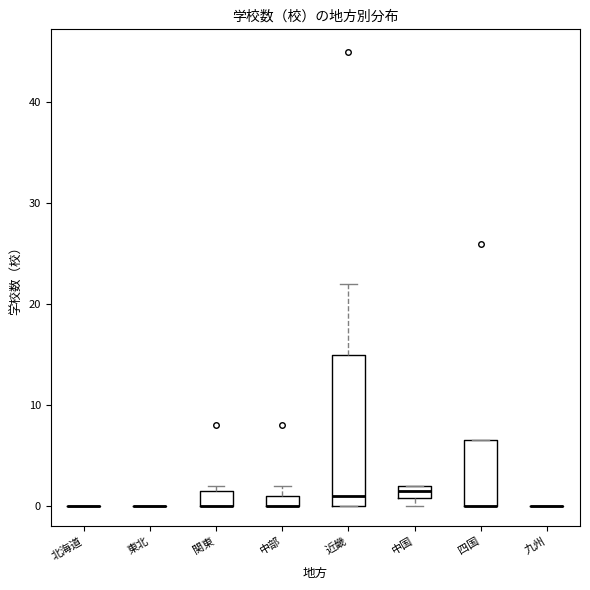

Comparing the boxes themselves (not the whiskers), which one is the tallest?

近畿